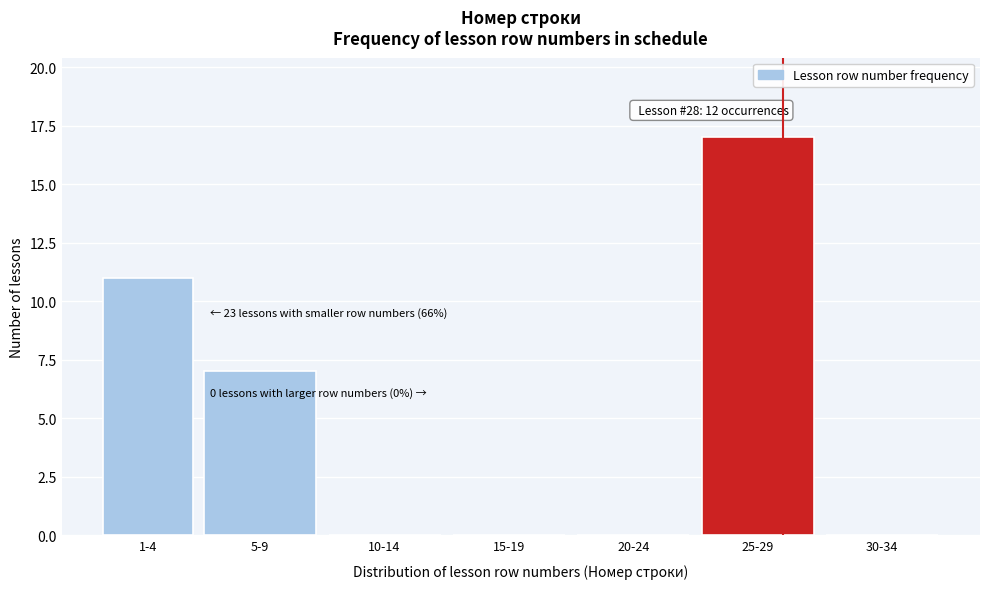

Reading left to right, what are all the values shown in this chart?

1-4=11	5-9=7	10-14=0	15-19=0	20-24=0	25-29=17	30-34=0